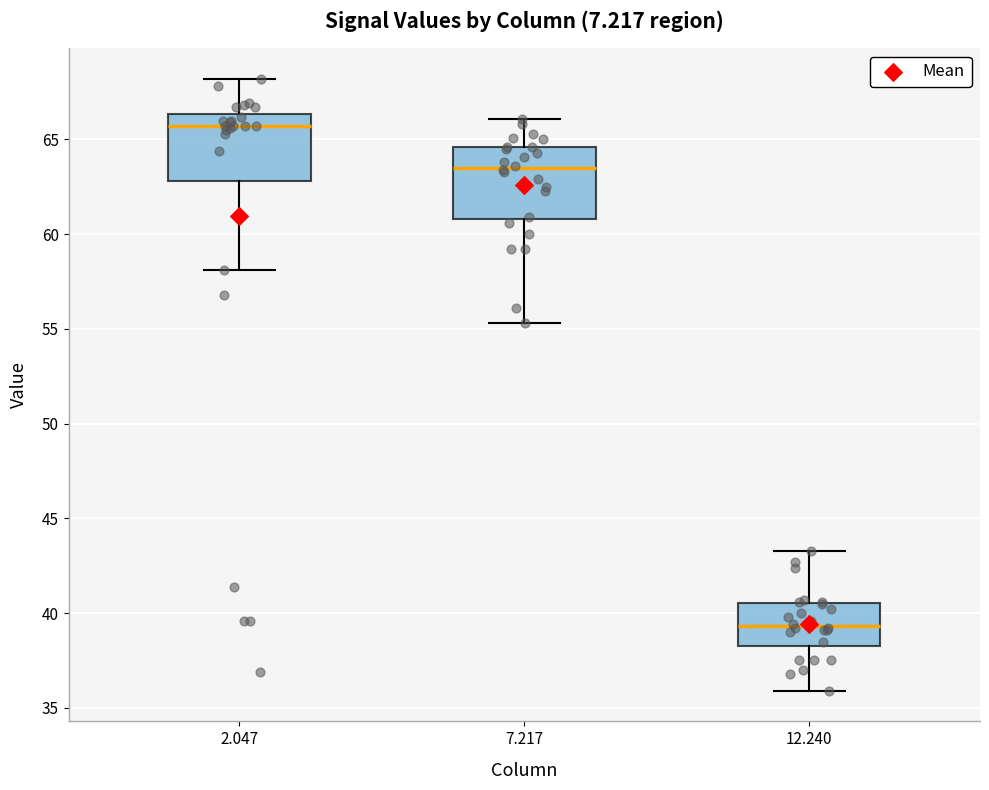

Where is the lower edge of the box at x = 2.047 on the y-axis? The values are not printed on the chart, so give them approximately, as read against the axis.

63.0